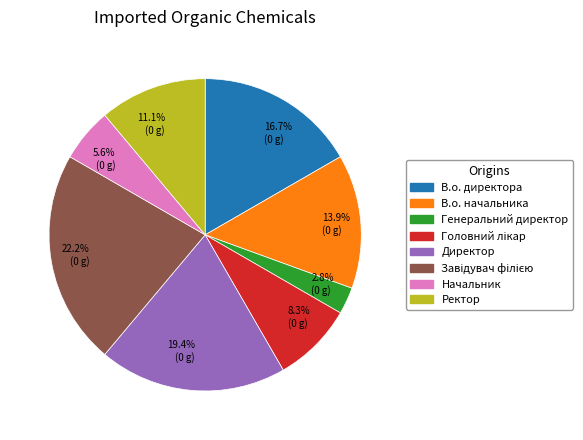

Is 8.3% (0 g) the majority of the pie?

No